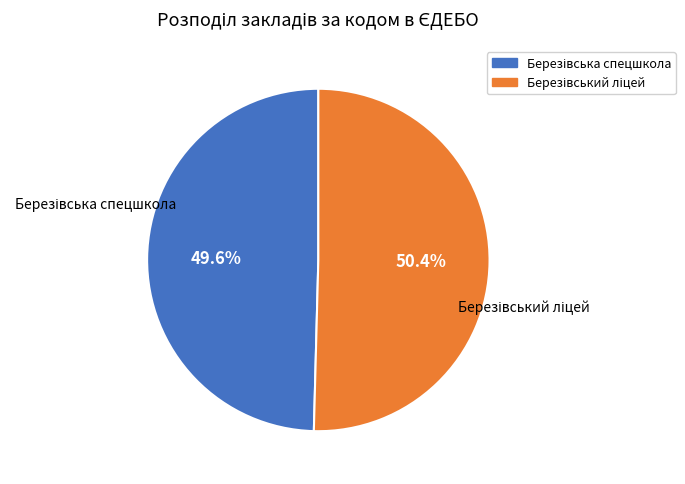

Is there a majority slice in this chart?

Yes